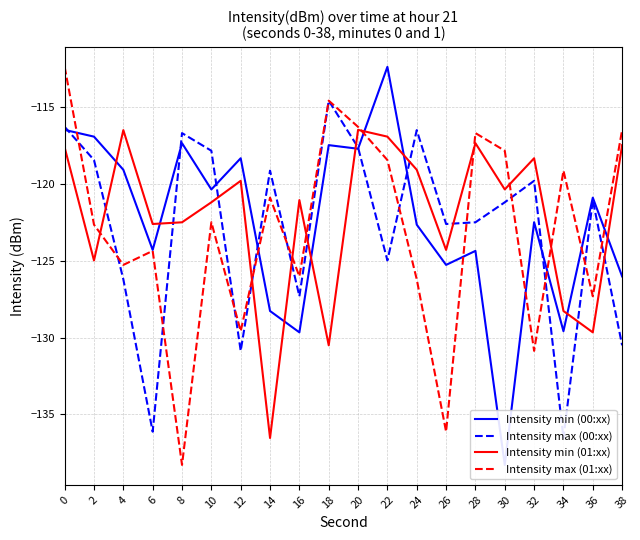

Between 2 and 6, which series saw the biggest shift?

Intensity max (00:xx)